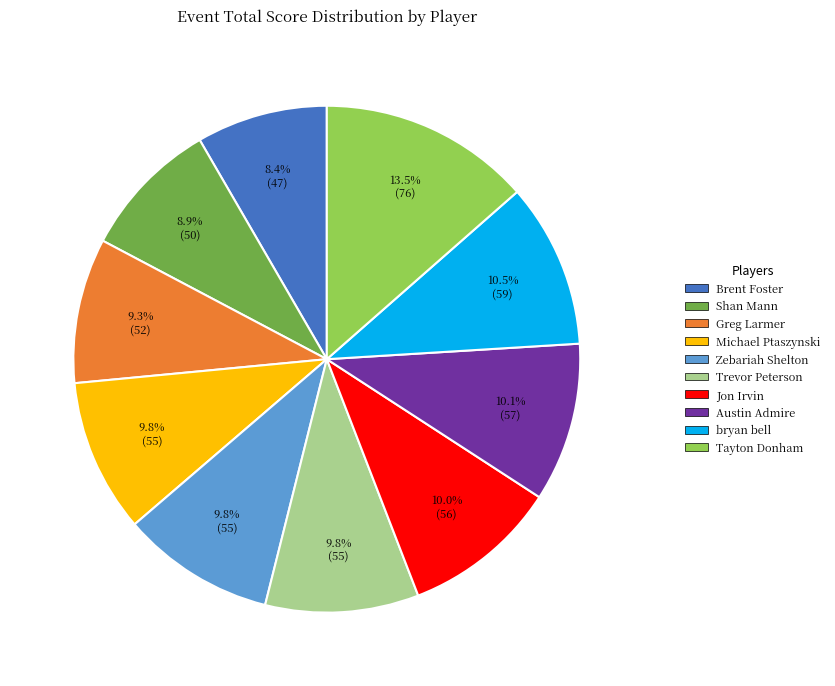

Which category has the biggest portion of the pie?

Tayton Donham